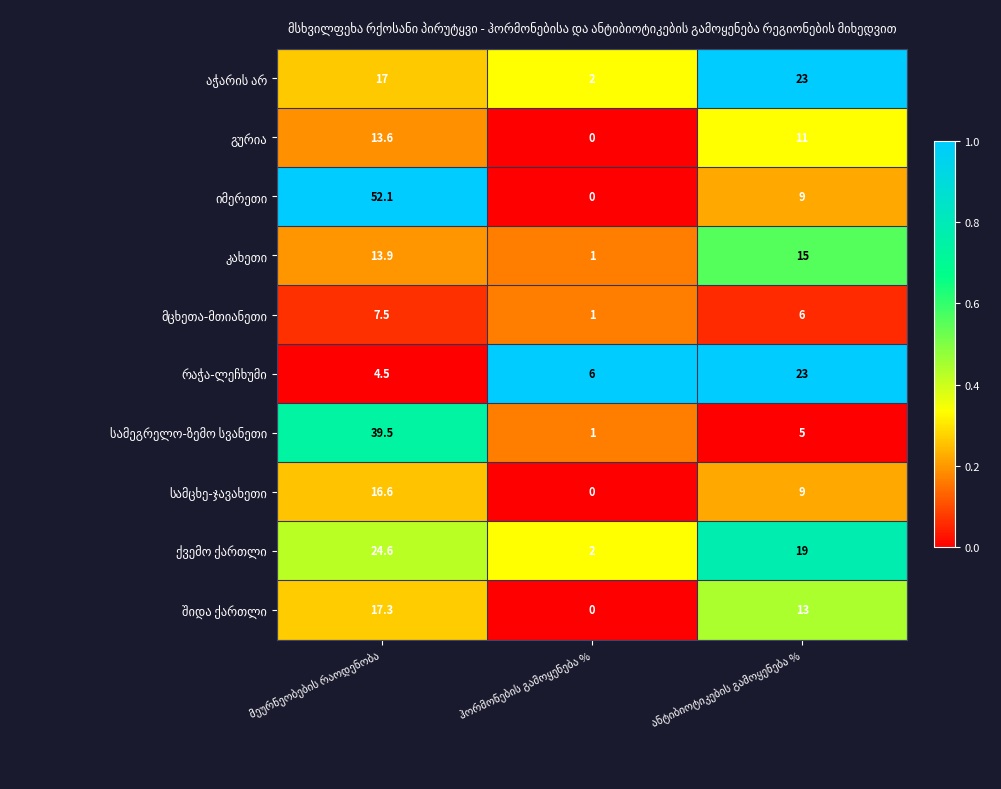

What is the greatest value displayed?

52.1